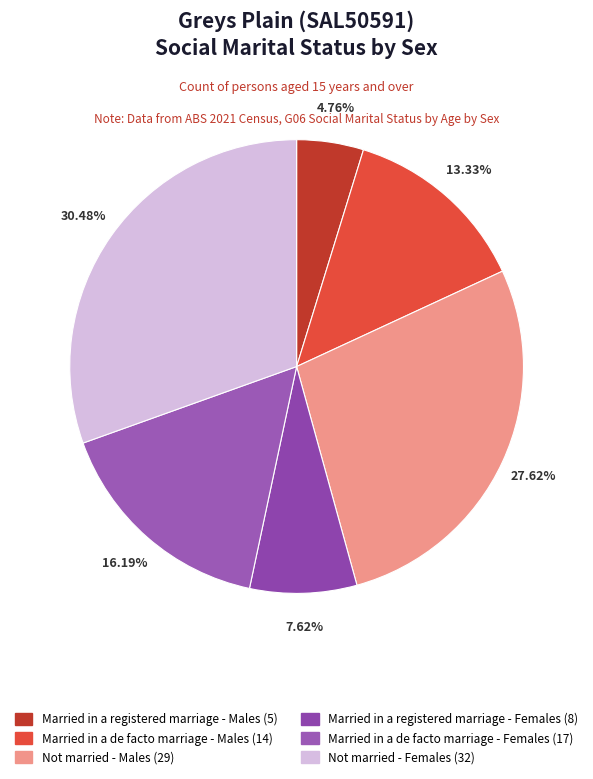

To the nearest percent, what is the difference between the Married in a de facto marriage - Females (17) and Not married - Males (29) slice percentages?

11%